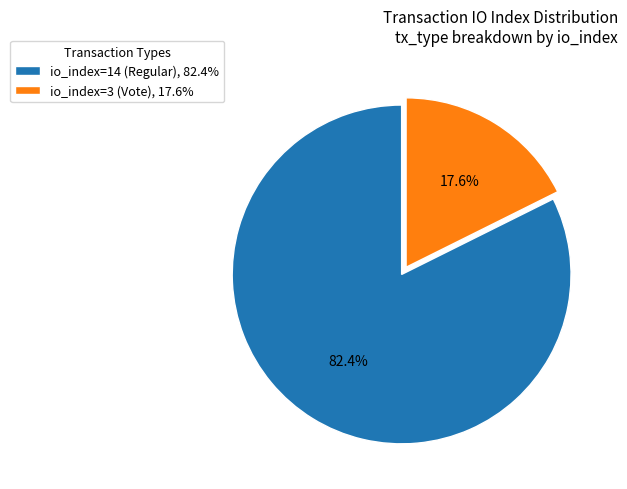

Which category accounts for the majority?

io_index=14 (Regular)